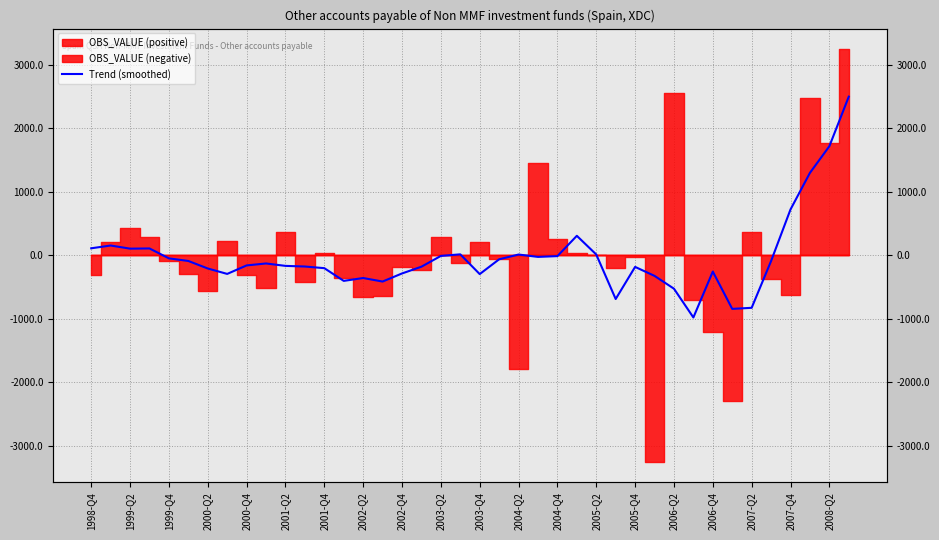

What is the difference between the maximum and second lowest values?

3343.7